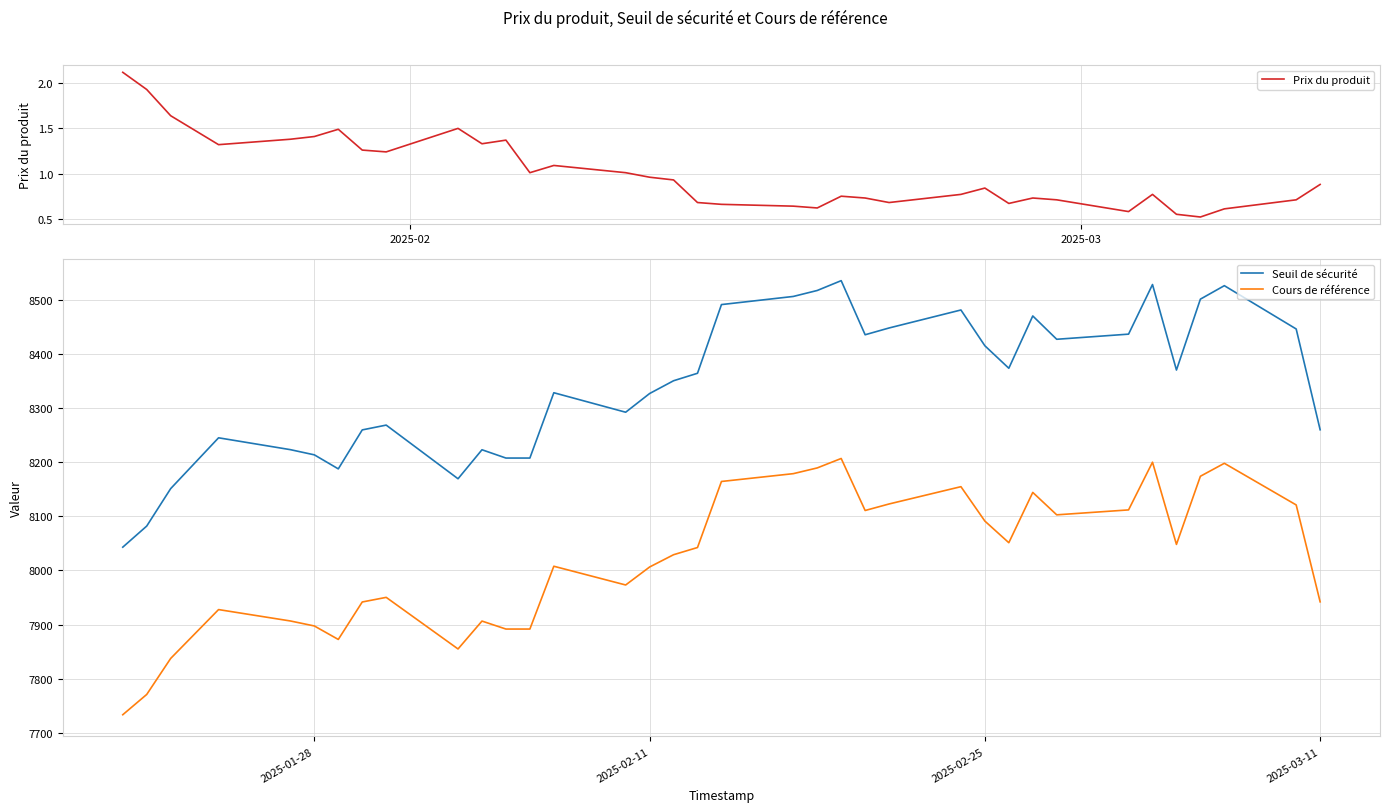

At how many categories does at least one series exceed 7305?

36